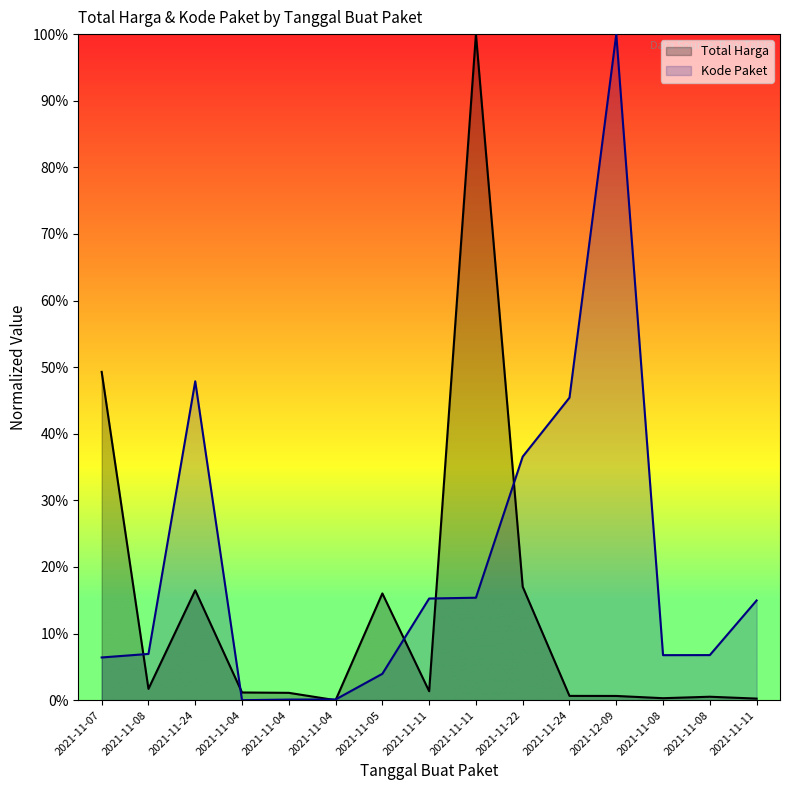

Which category has the lowest value in the Kode Paket series?

2021-11-04